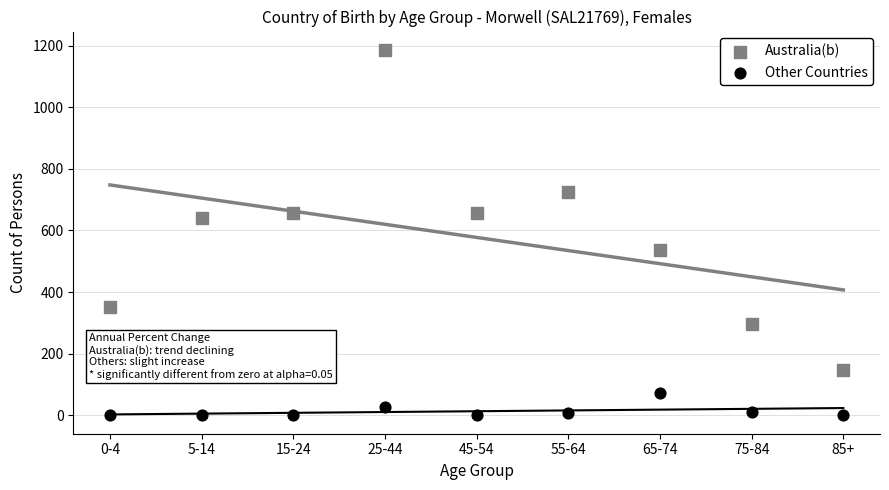

Which series contains the highest Y value?

Australia(b)